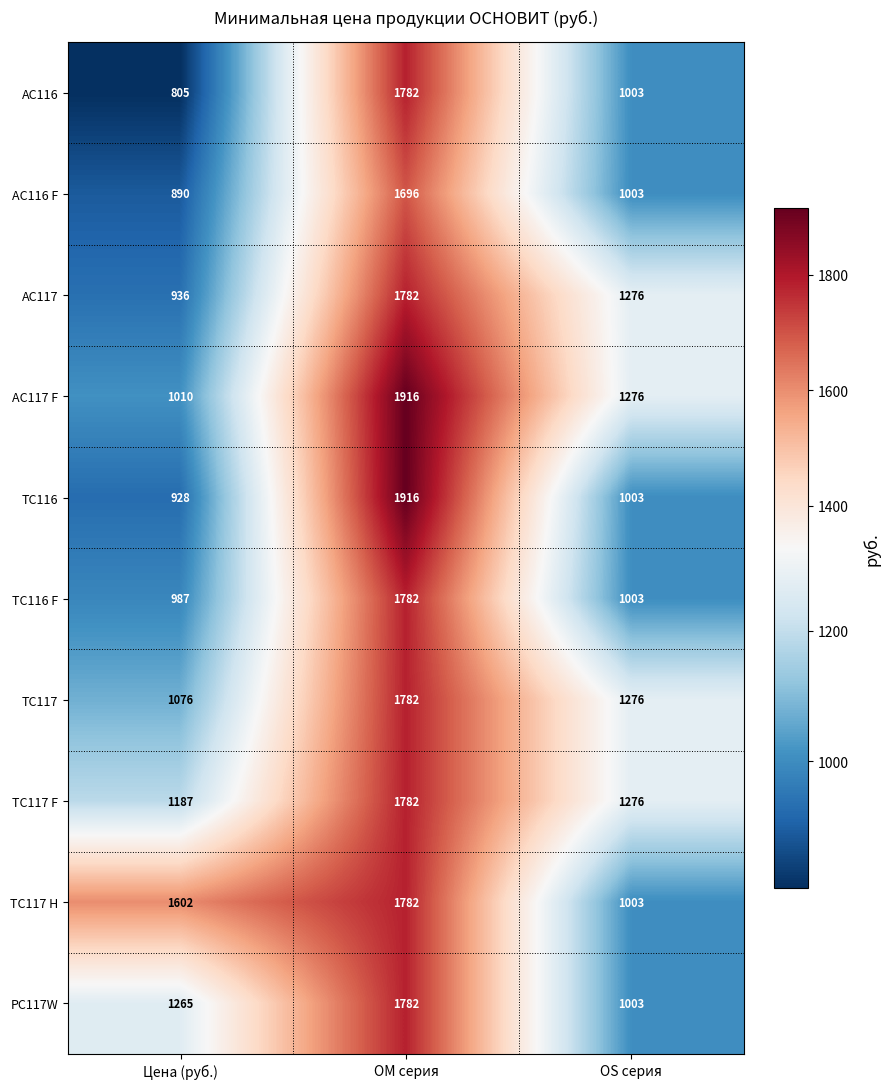

Which series has the largest range (max minus min)?

TC116